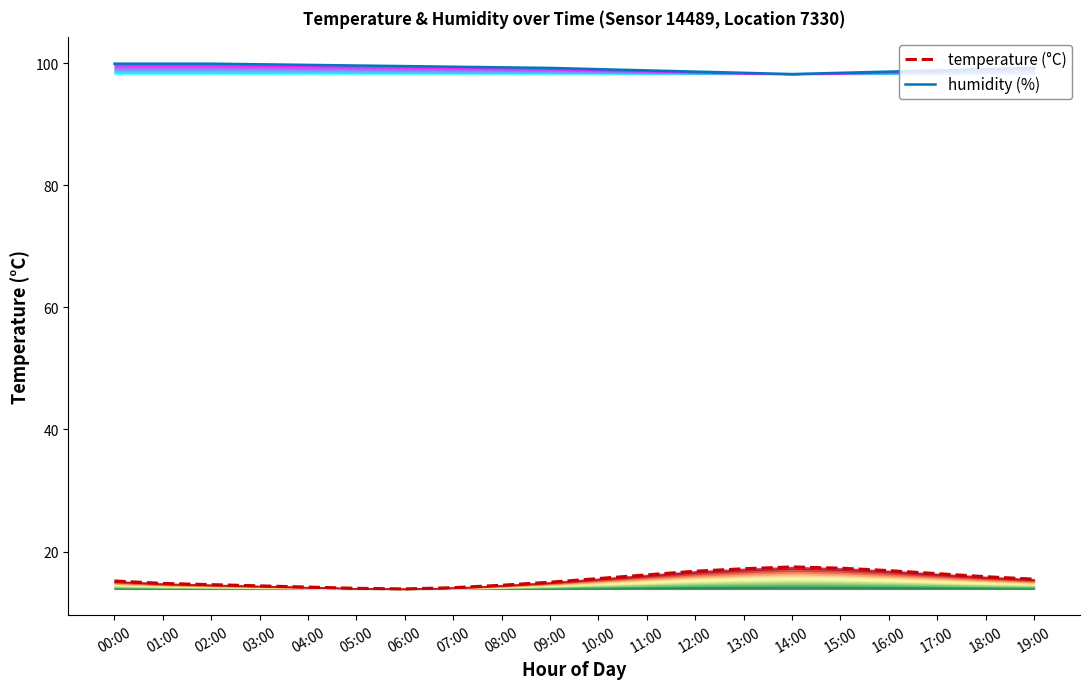

What is the sum of the temperature values at 14:00 and 11:00?

33.7